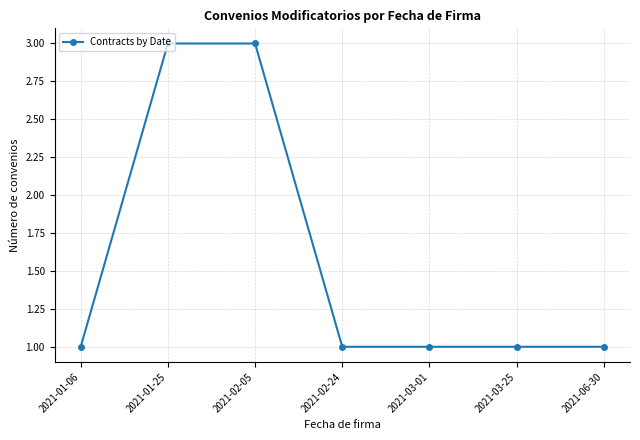

How many lines are shown in the chart?

1